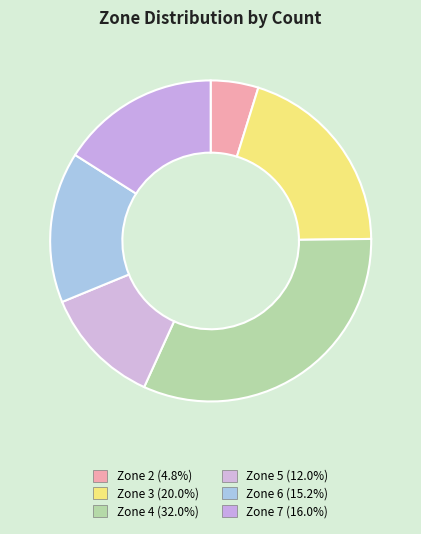

The Zone 7 slice represents 7% of the pie. True or false?

False